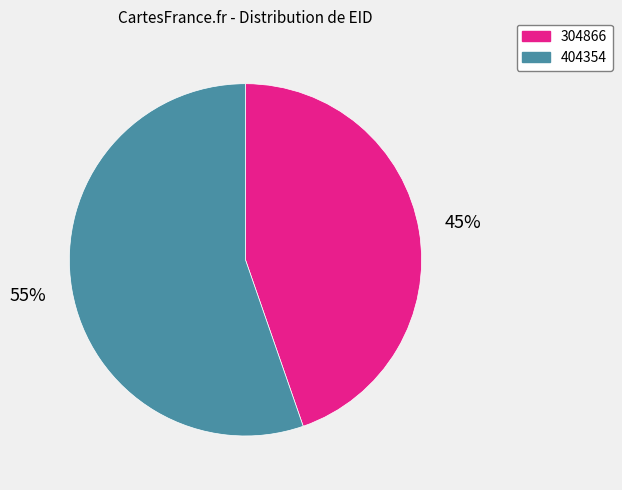

Combined, do 404354 and 304866 account for over 50%?

Yes